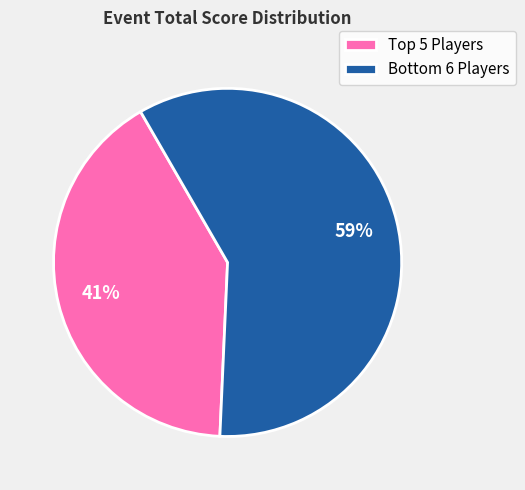

How many segments does this pie chart have?

2